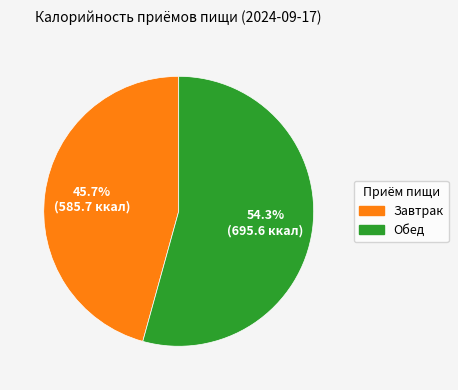

Is it true that Обед is 40% of the pie?

False